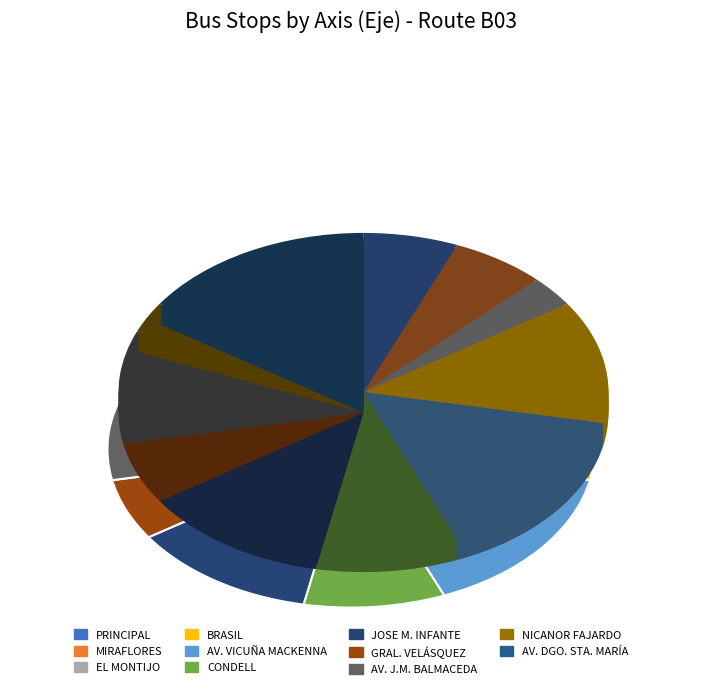

To the nearest percent, what is the average slice percentage?

9%